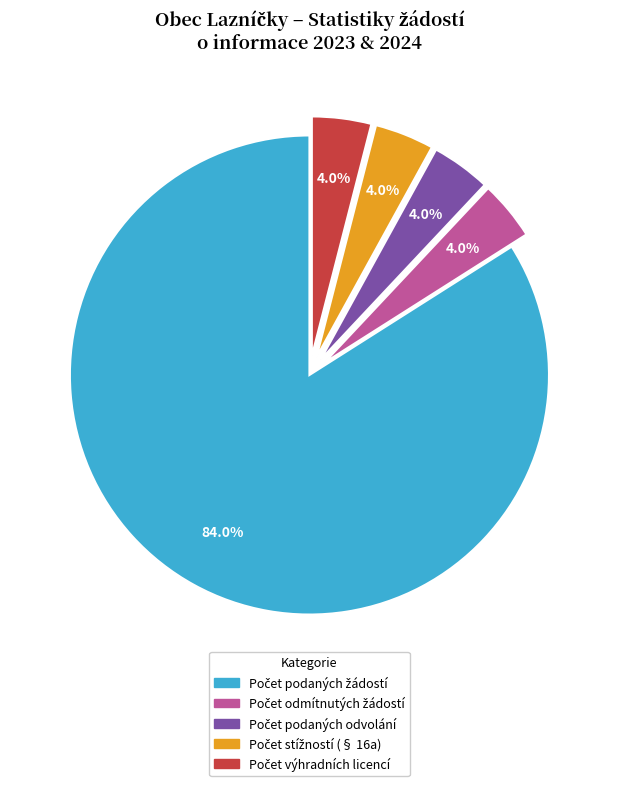

Count the number of slices in the pie.

5